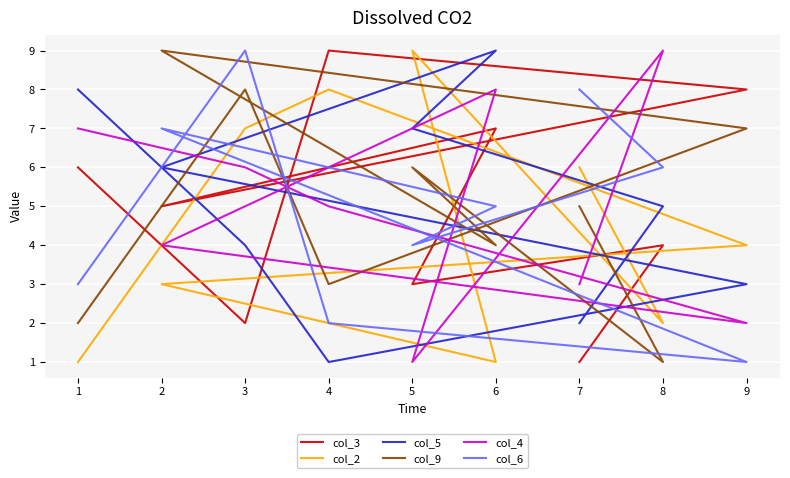

What is the minimum value shown in the chart?

1